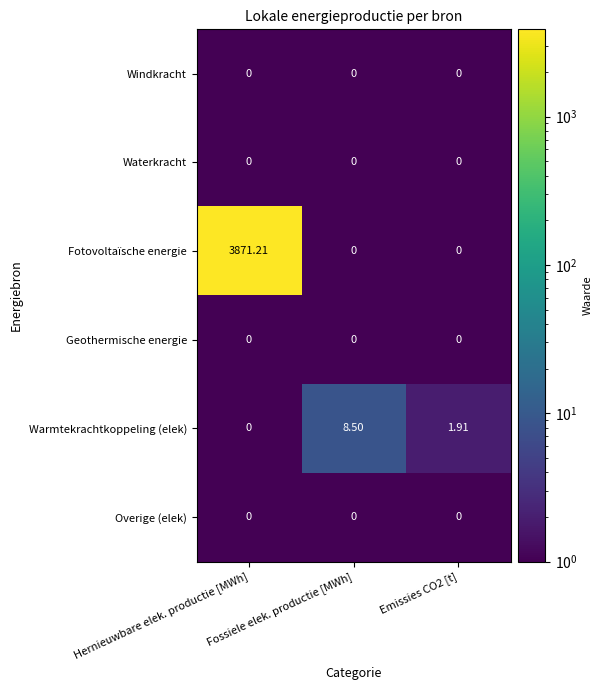

At which category is the sum across all series the highest?

Hernieuwbare elek. productie [MWh]